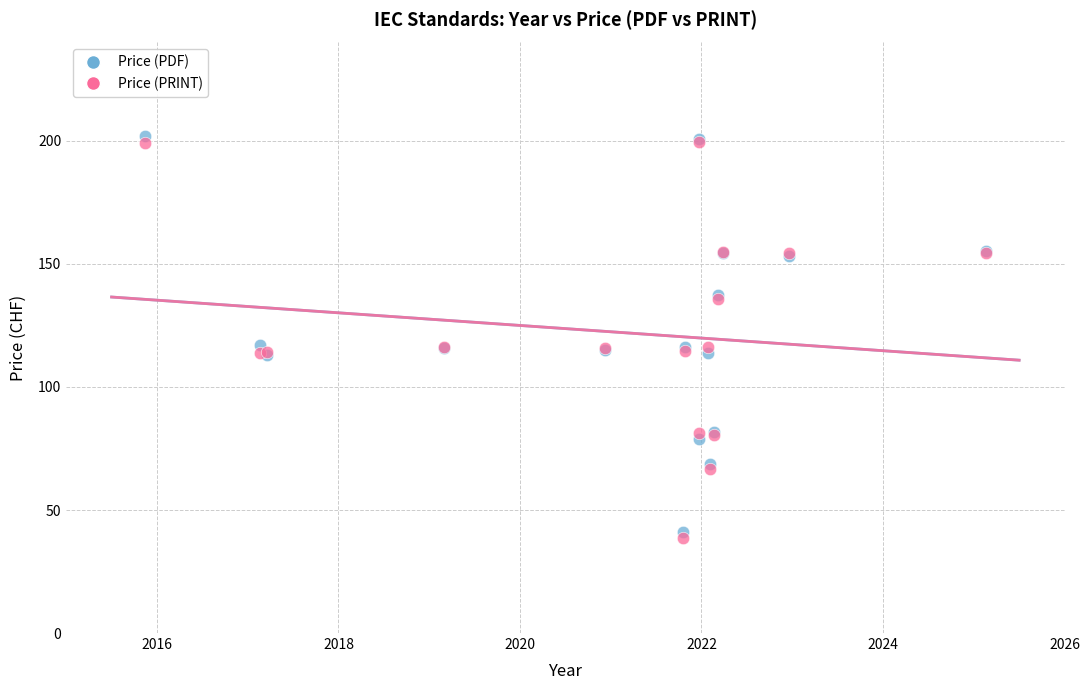

Which series reaches the minimum Y coordinate?

Price (PRINT)